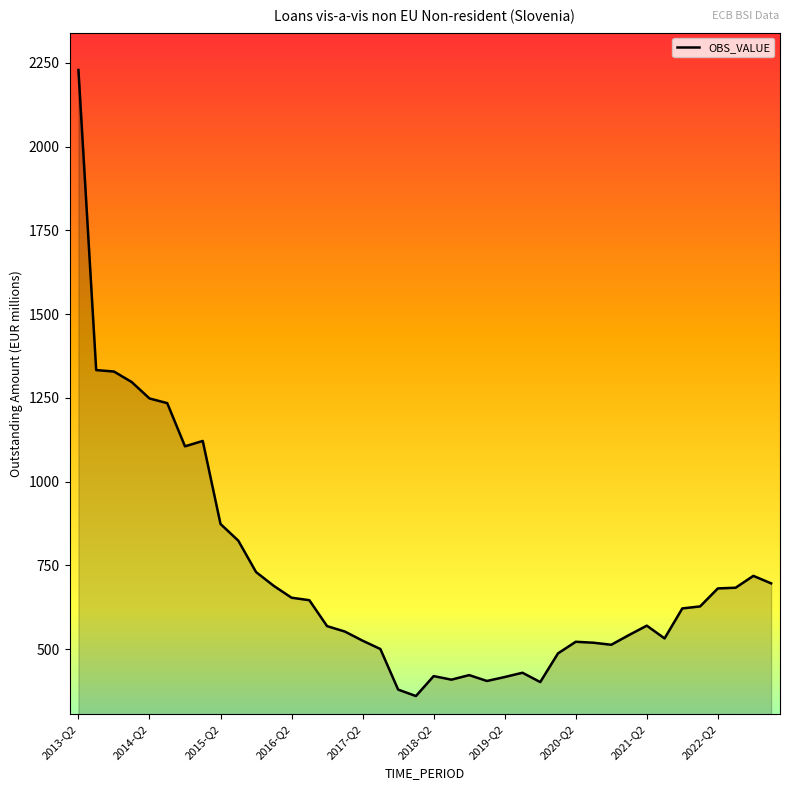

What is the sum of all values?

28830.7